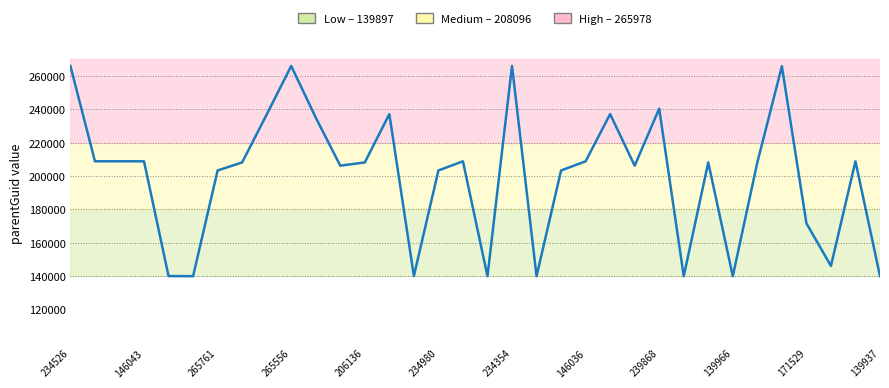

What is the difference between the maximum and minimum values?

126049